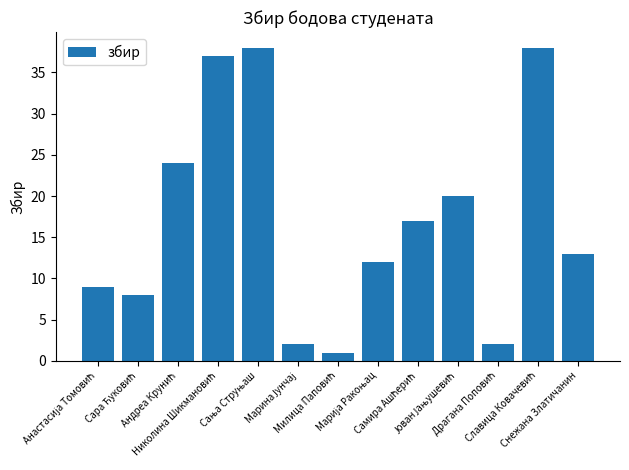

What is the difference between the maximum and minimum values?

37